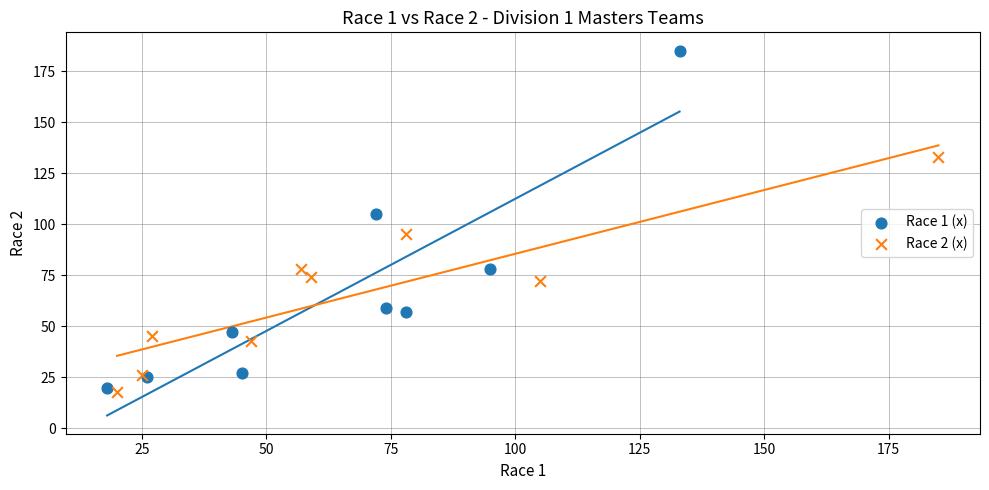

Which series has the widest spread of Y values?

Race 1 (x)